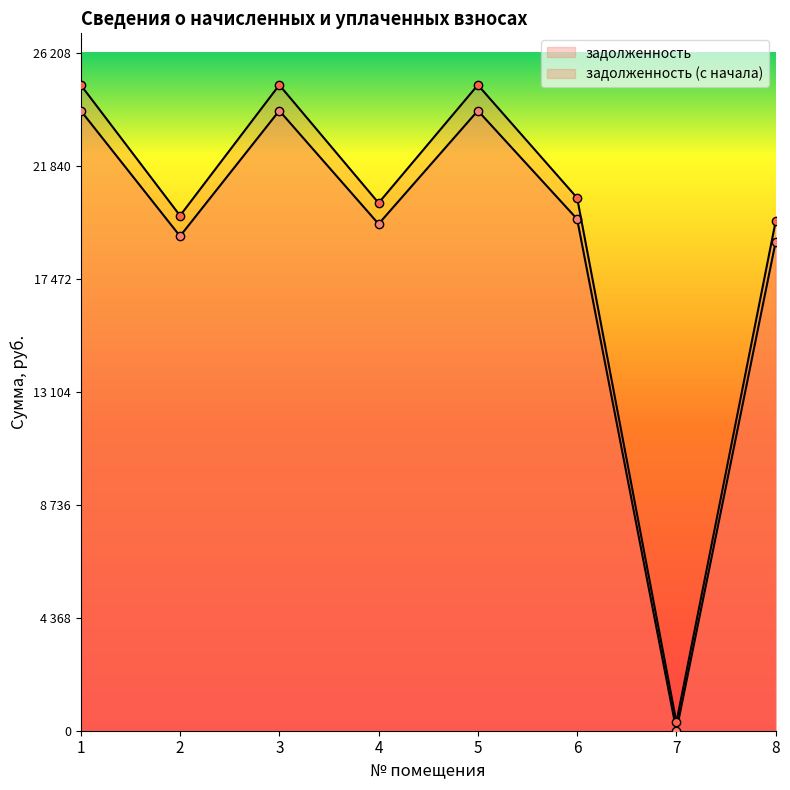

Is it true that задолженность equals 4029.9 at 6?

False